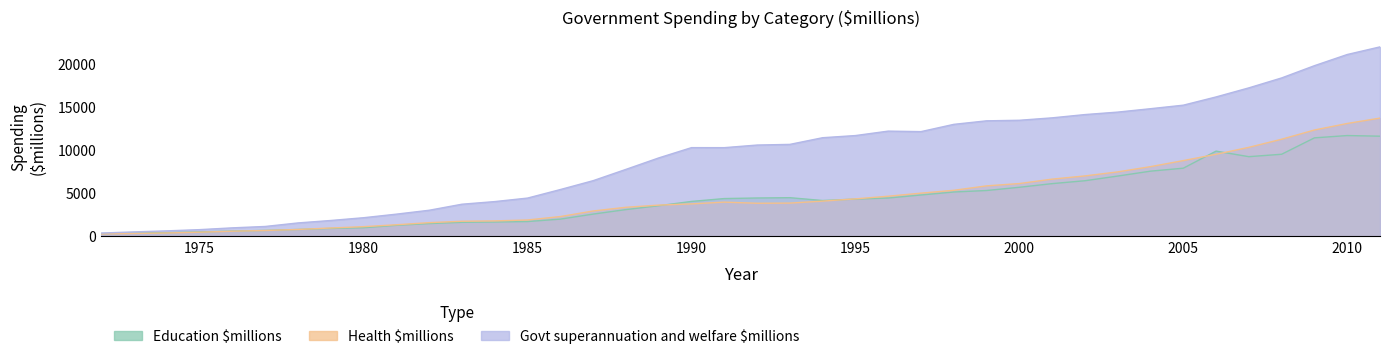

What is the difference between the maximum and minimum values in the Govt superannuation and welfare $millions series?

21637.1